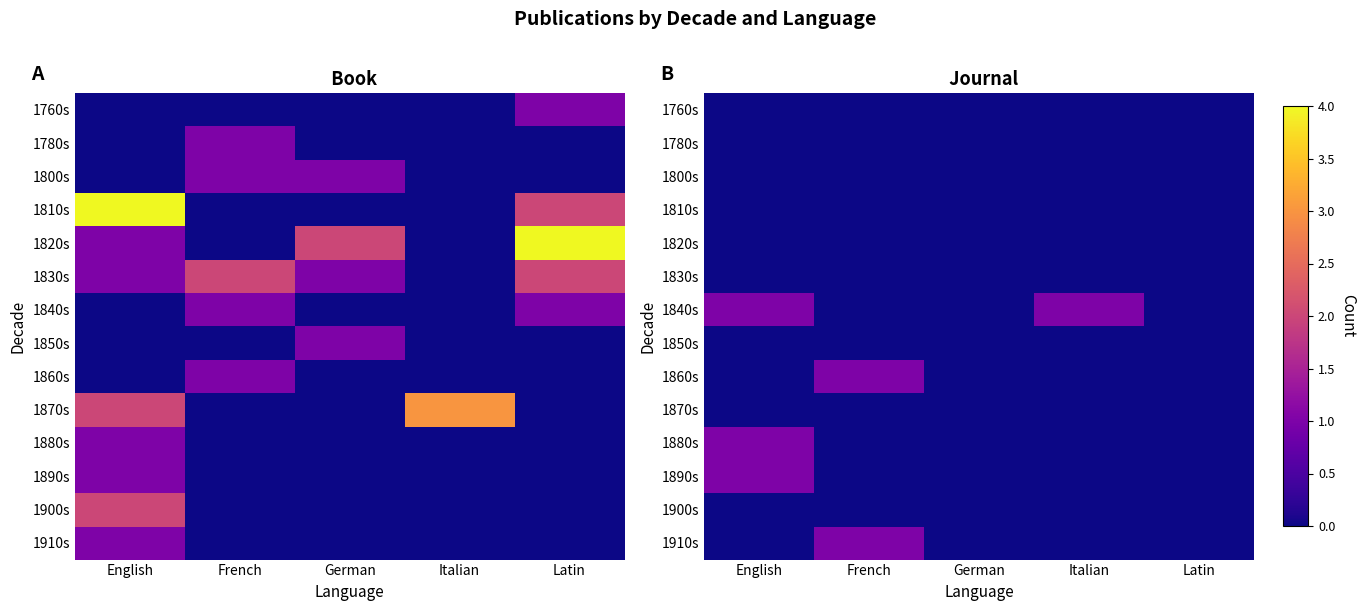

What is the difference between the maximum and minimum values in the 1910s series?

1